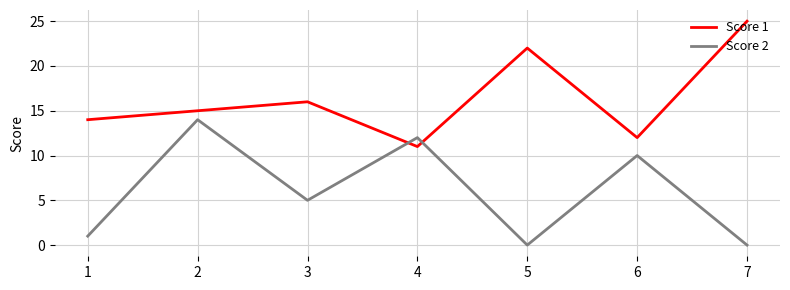

Rank the series by their average value, from lowest to highest.

Score 2, Score 1